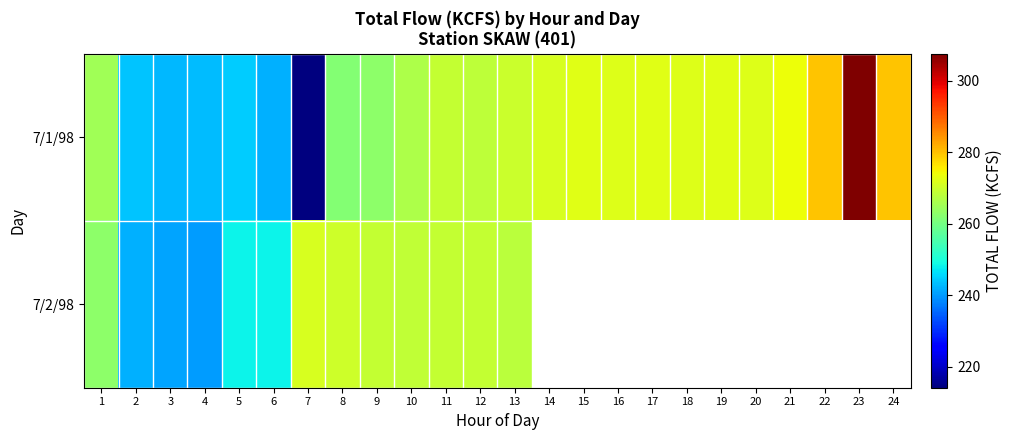

At which label is 7/2/98 closest to 255?

5